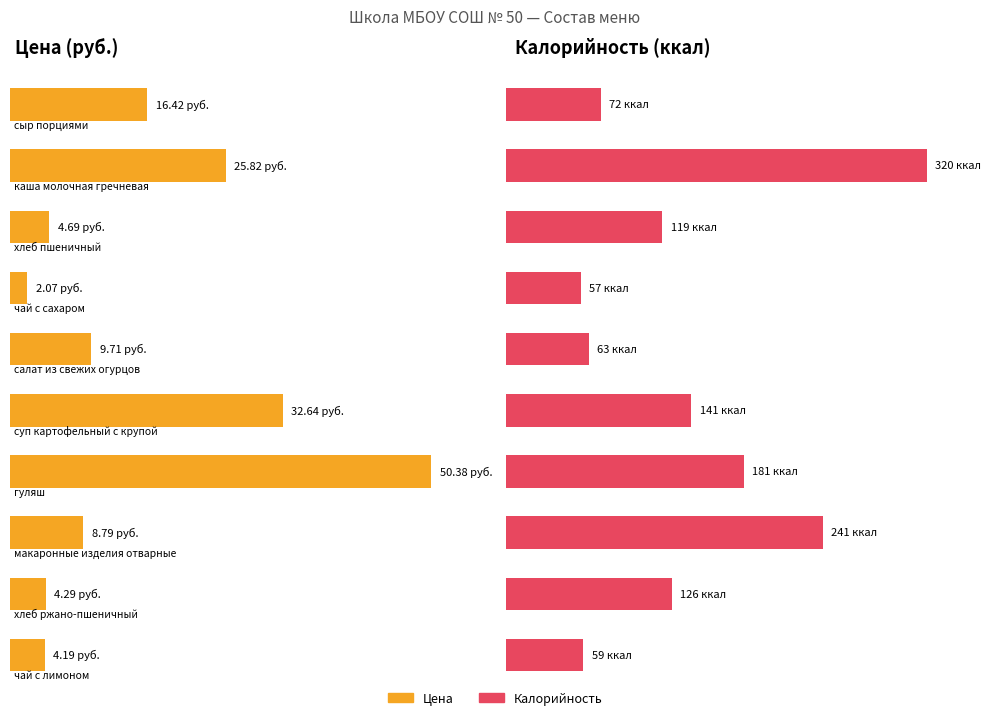

Reading left to right, list all the values displayed in this chart.

Цена: сыр порциями=16.4	каша молочная гречневая=25.8	хлеб пшеничный=4.7	чай с сахаром=2.1	салат из свежих огурцов=9.7	суп картофельный с крупой=32.6	гуляш=50.4	макаронные изделия отварные=8.8	хлеб ржано-пшеничный=4.3	чай с лимоном=4.2
Калорийность: сыр порциями=72.0	каша молочная гречневая=320.0	хлеб пшеничный=119.0	чай с сахаром=57.0	салат из свежих огурцов=63.0	суп картофельный с крупой=141.0	гуляш=181.0	макаронные изделия отварные=241.0	хлеб ржано-пшеничный=126.0	чай с лимоном=59.0